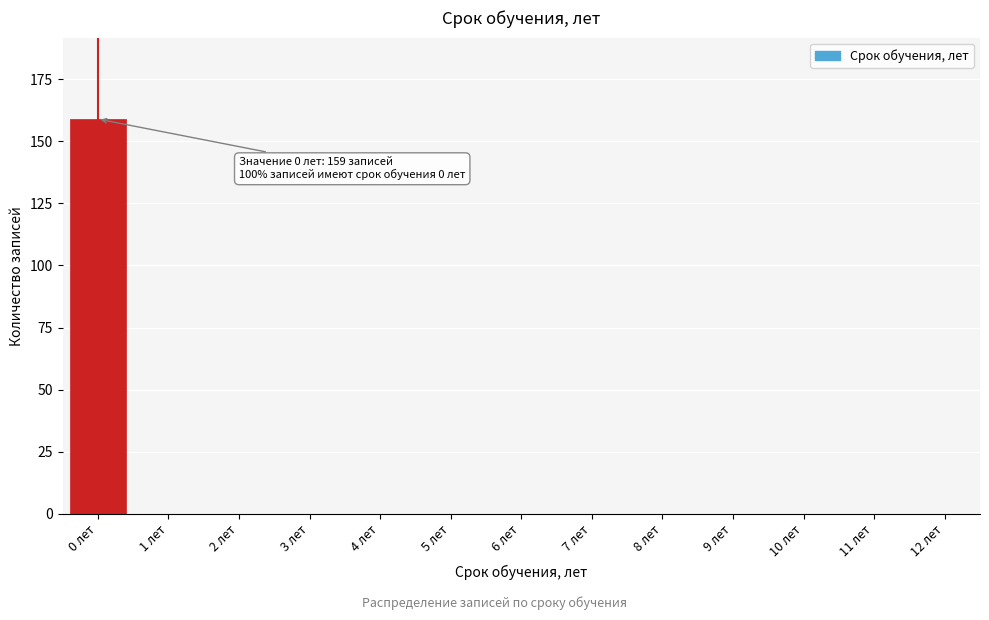

Reading left to right, extract all data points from this chart.

0 лет=159	1 лет=0	2 лет=0	3 лет=0	4 лет=0	5 лет=0	6 лет=0	7 лет=0	8 лет=0	9 лет=0	10 лет=0	11 лет=0	12 лет=0